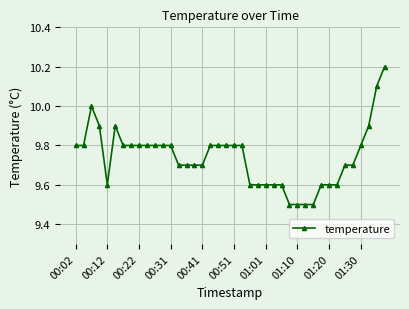

True or false: there are more than 0 points higher than both neighbors.

True